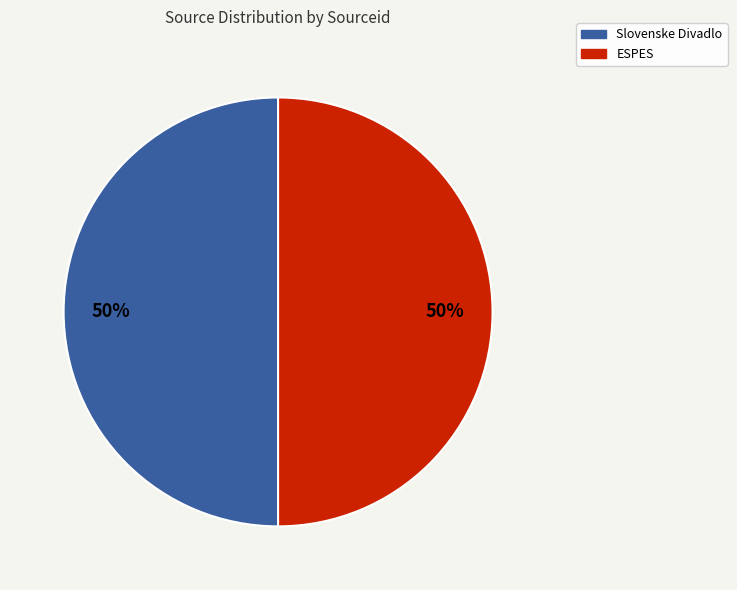

Approximately how many times larger is the value at ESPES compared to Slovenske Divadlo?

1.0